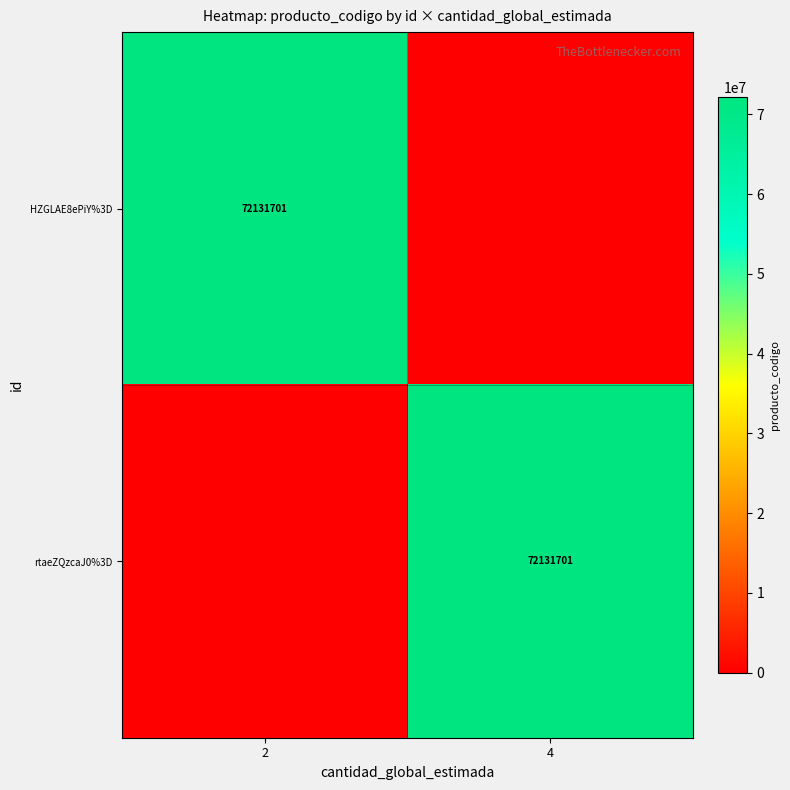

At which category is the sum across all series the highest?

2